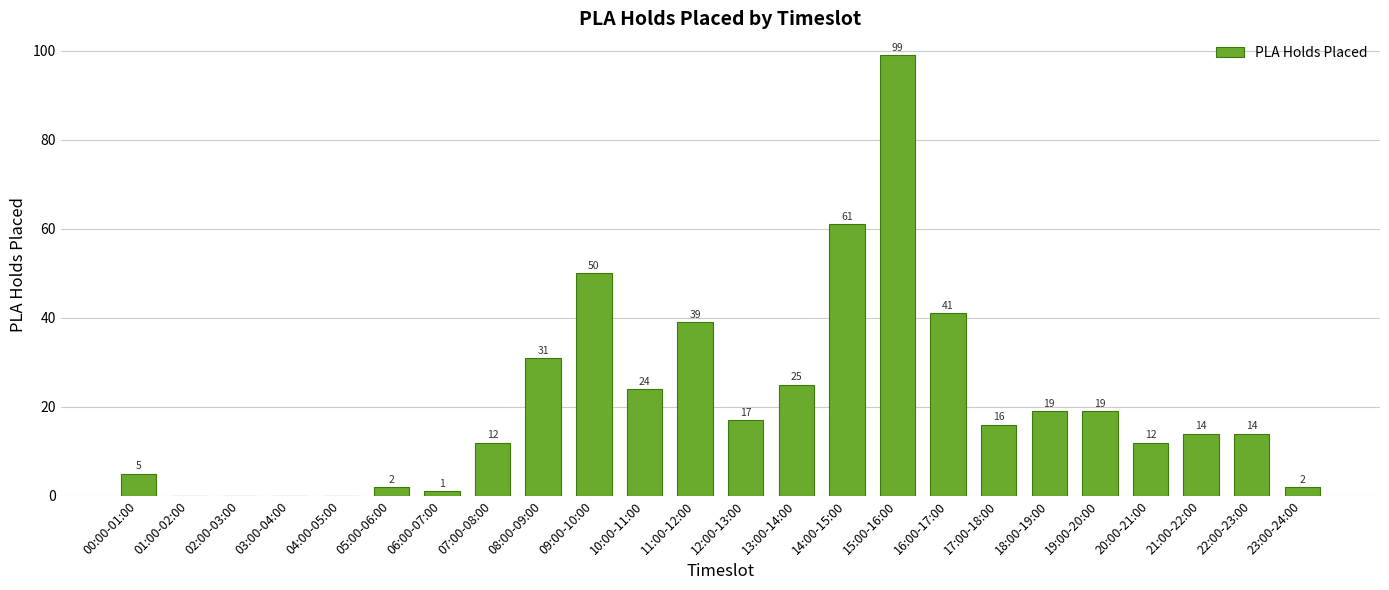

At which label does the data first exceed 16?

08:00-09:00